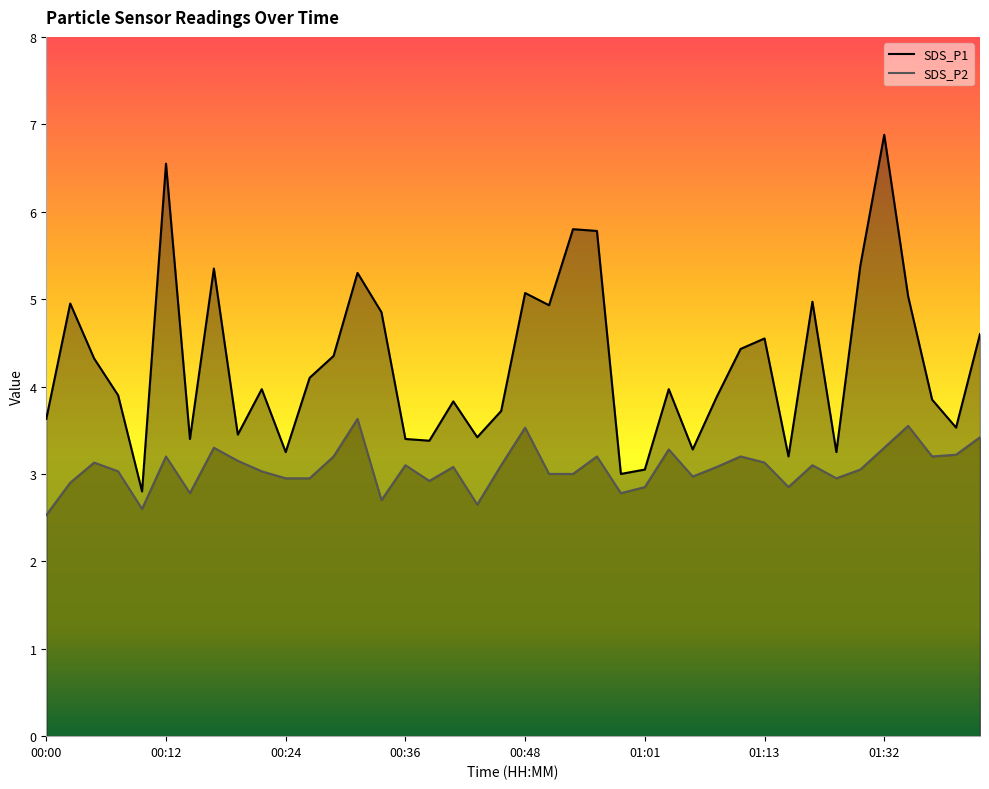

What is the average value of the SDS_P2 series?

3.1